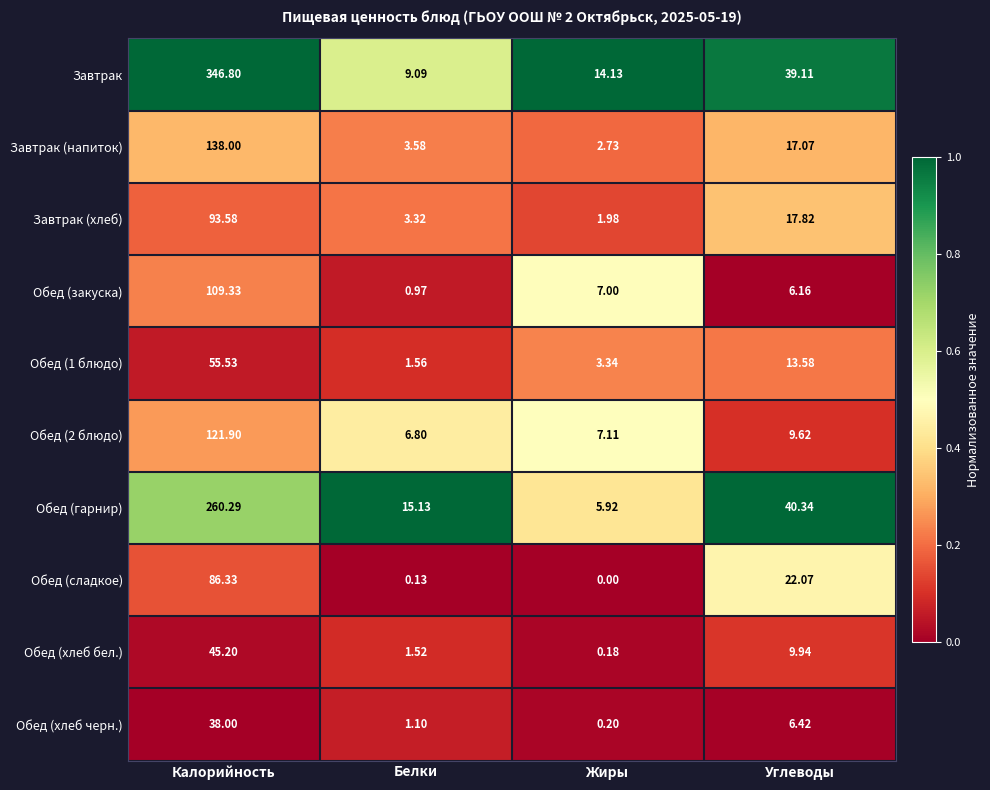

At how many categories does at least one series exceed 0?

4